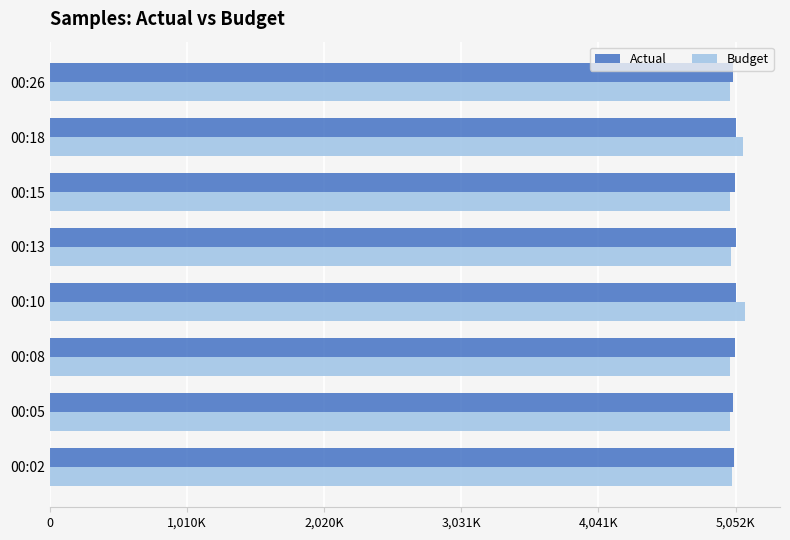

What are all the series names shown in the legend?

Actual, Budget